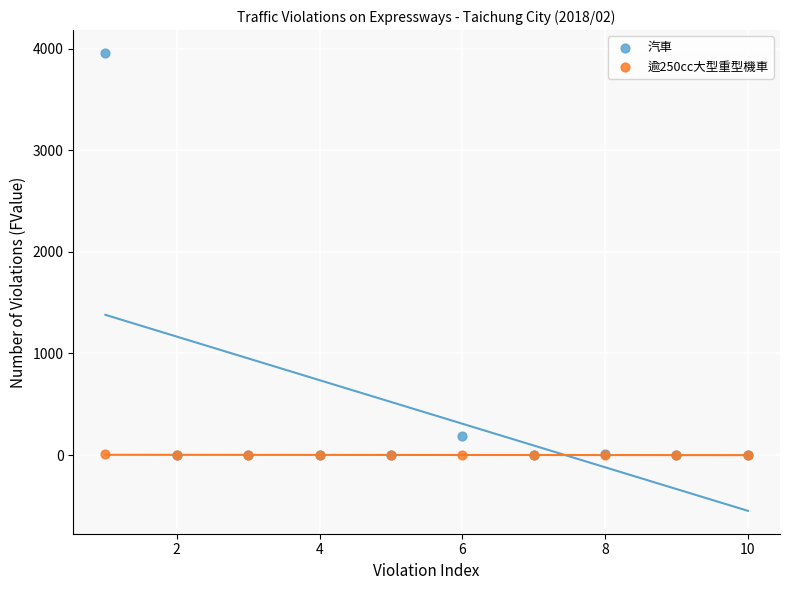

Which series has the largest Y range (max minus min)?

汽車